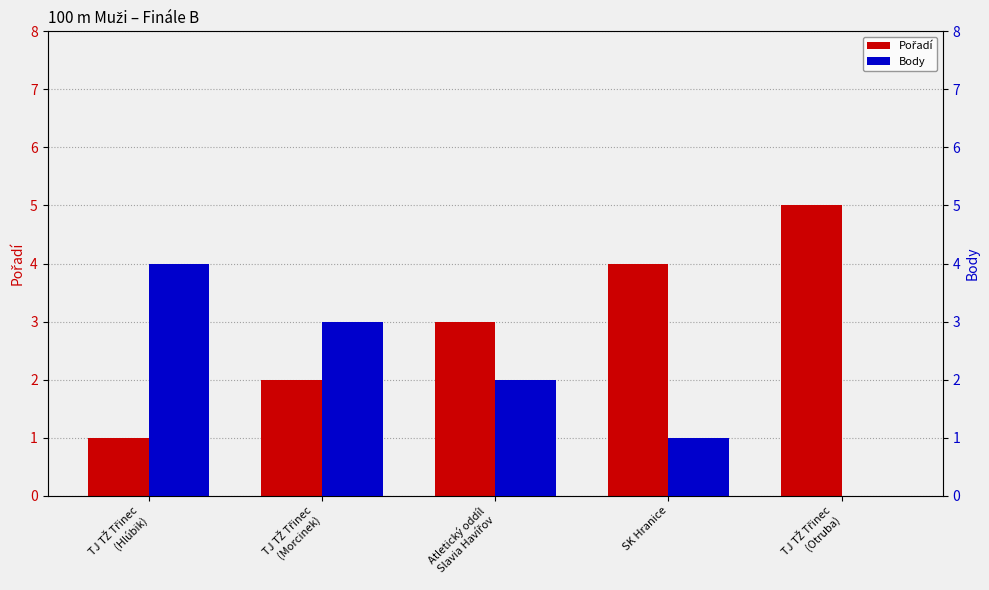

Which label corresponds to the smallest value in the chart?

TJ TŽ Třinec
(Otruba)